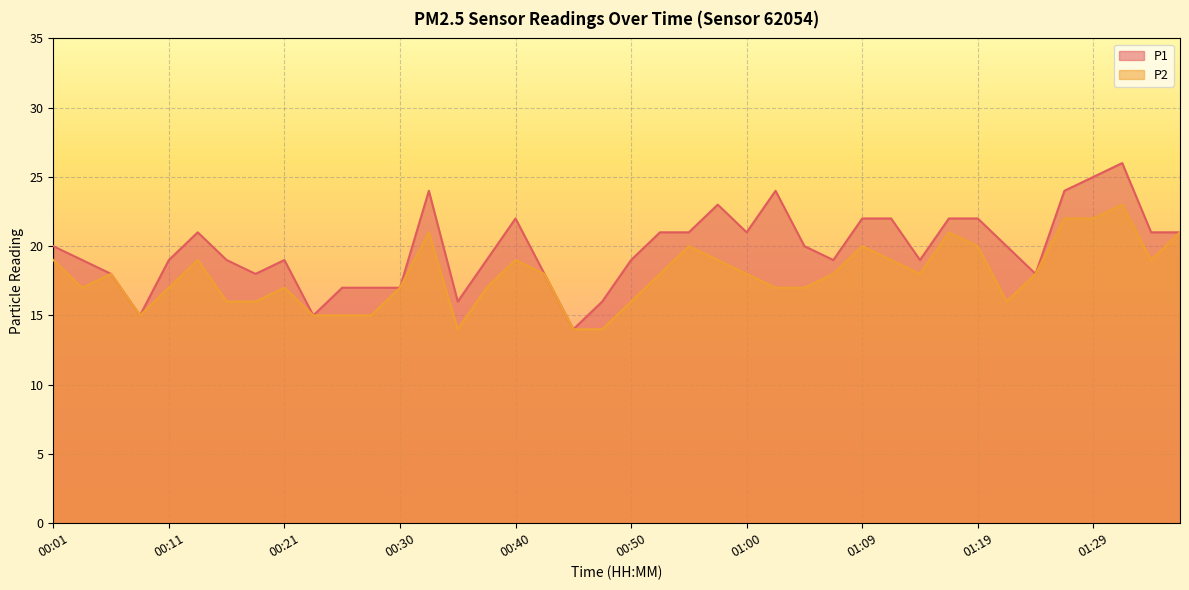

What is the value of the P2 point at the 8th from the left?

16